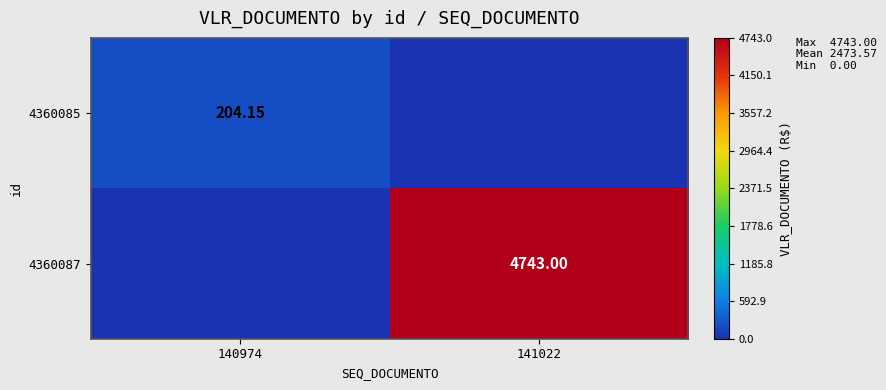

Which has a higher value, 140974 or 141022?

140974